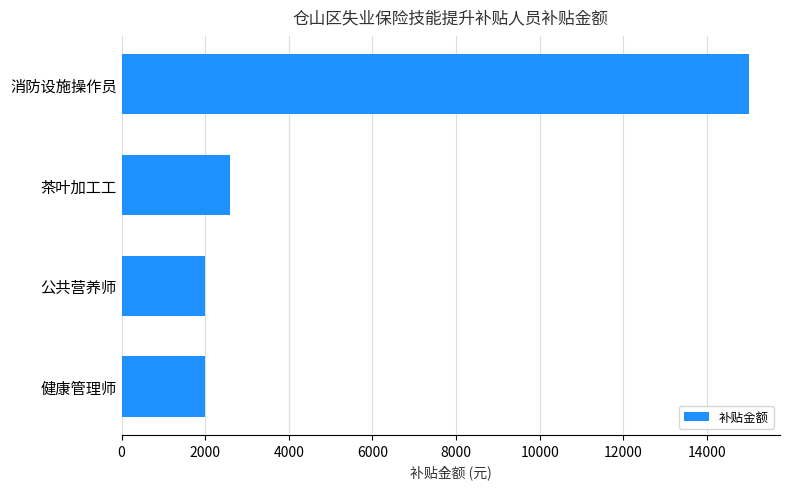

True or false: the data shows 21821 at 消防设施操作员.

False